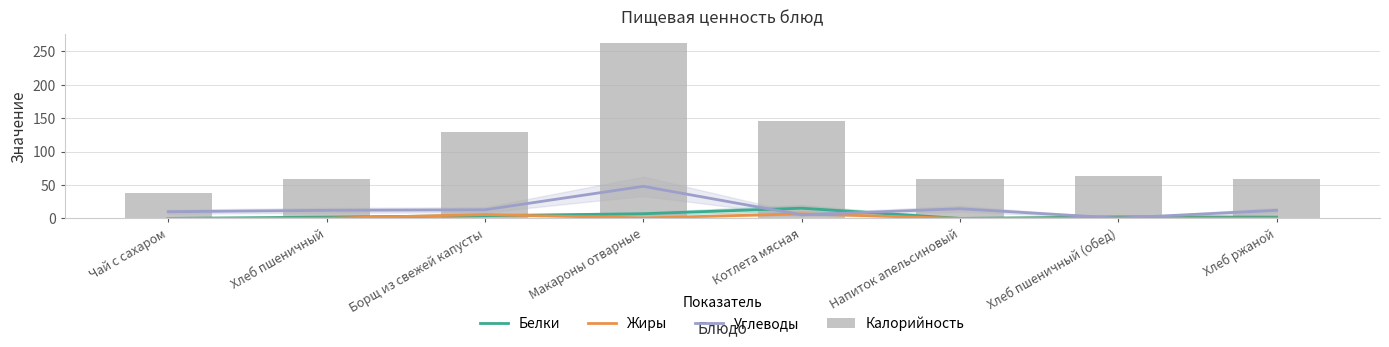

What is the label of the 4th bar from the left?

Макароны отварные